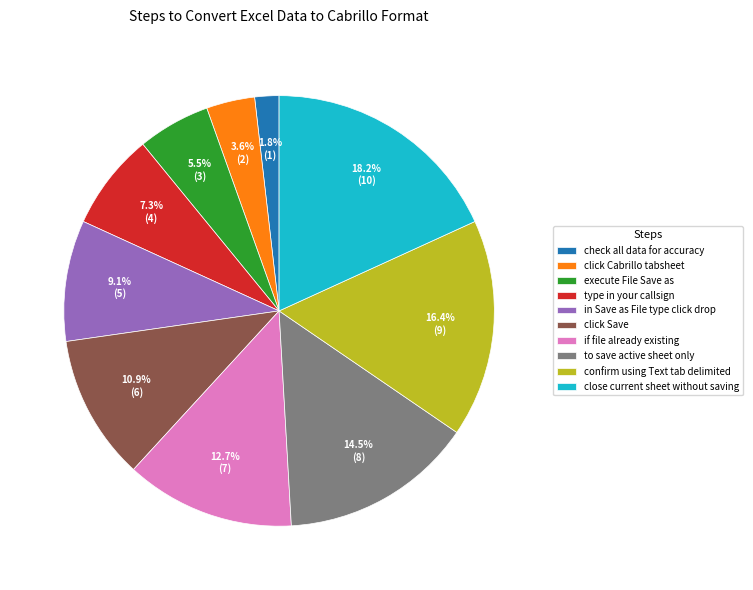

Between if file already existing and close current sheet without saving, which is larger?

close current sheet without saving